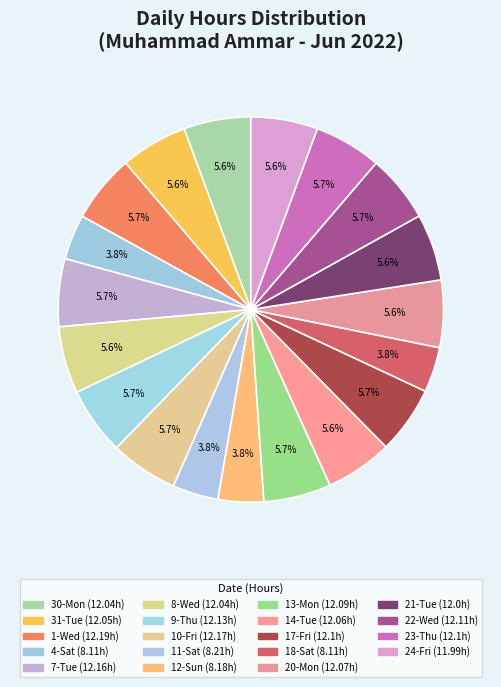

Between 21-Tue and 20-Mon, which is larger?

20-Mon